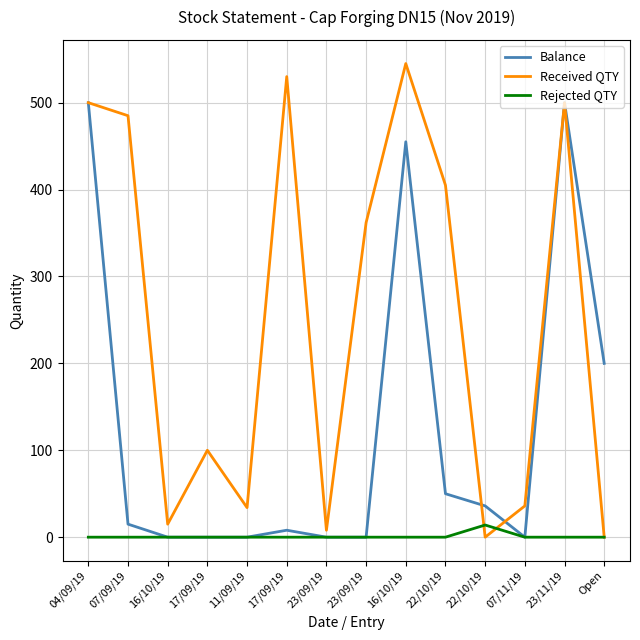

What is the value of the Balance point at the 14th from the left?

200